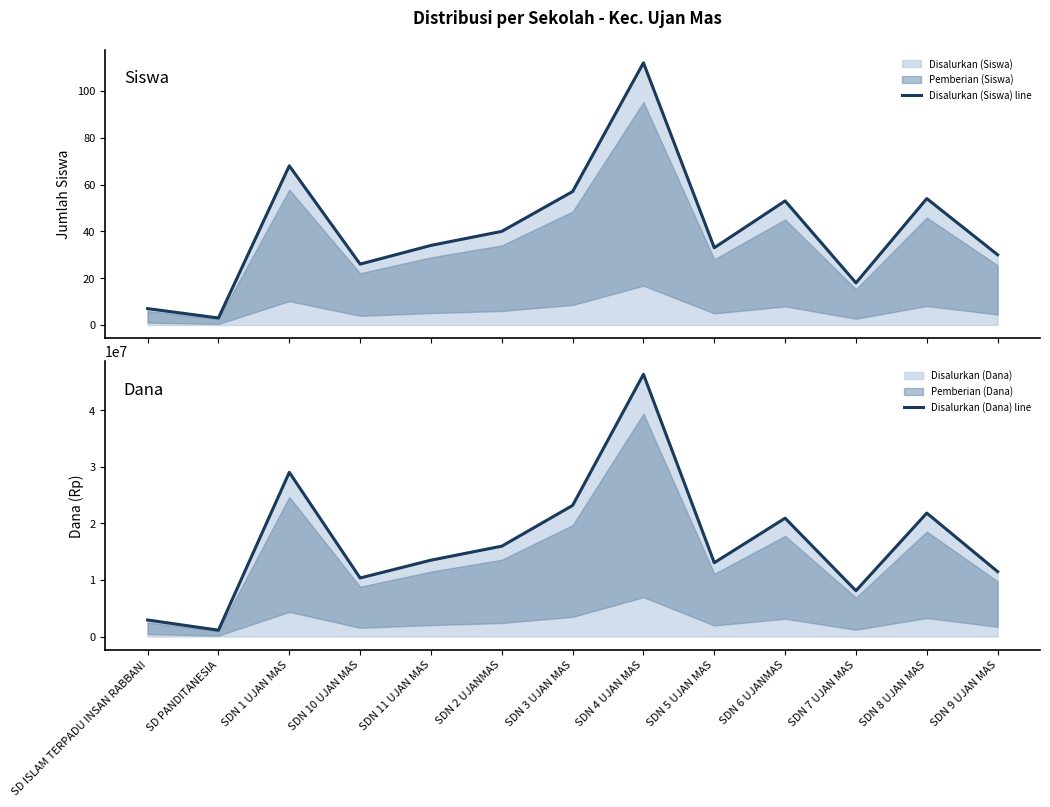

List the series in order of their peak value, highest first.

Disalurkan (Dana) line, Disalurkan (Siswa) line